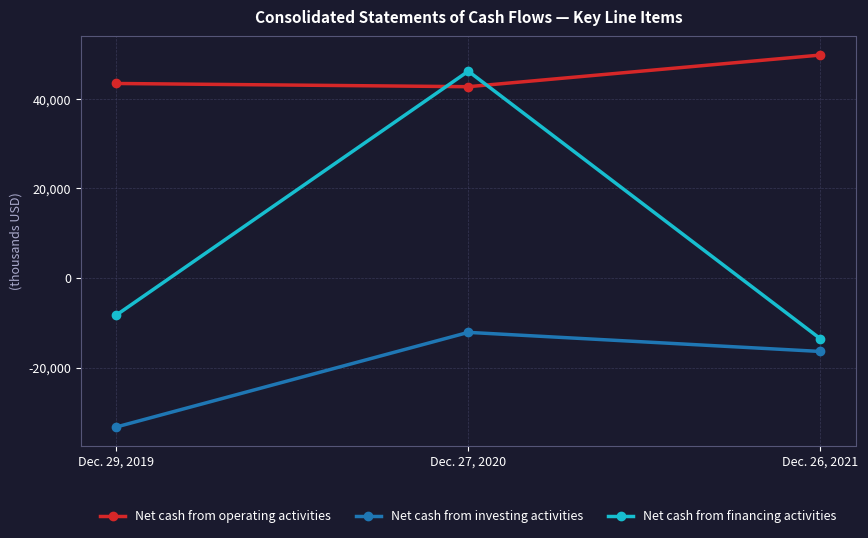

List the series in order of their overall mean, lowest first.

Net cash from investing activities, Net cash from financing activities, Net cash from operating activities